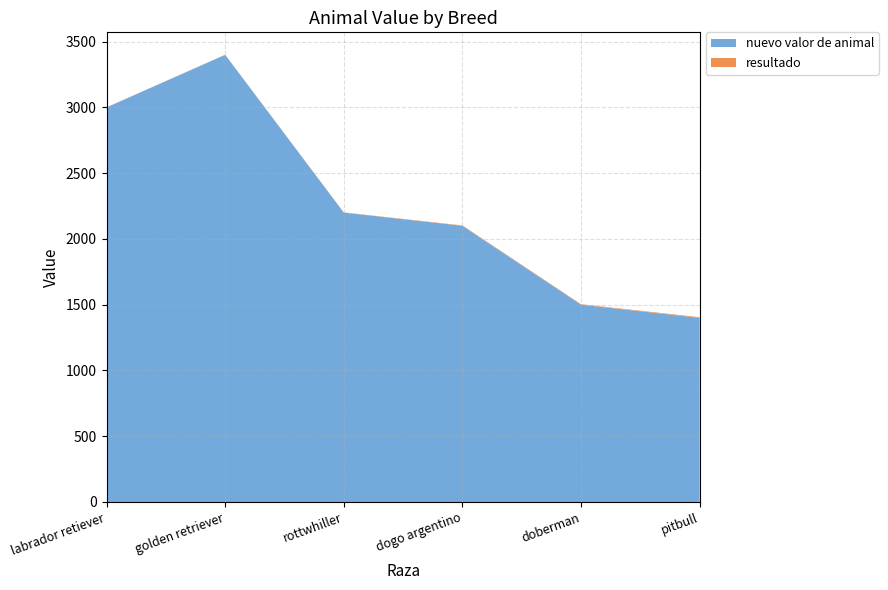

Reading left to right, transcribe all the data shown in this chart.

nuevo valor de animal: 3000	3400	2200	2100	1500	1400
resultado: 1	1	2	3	4	5